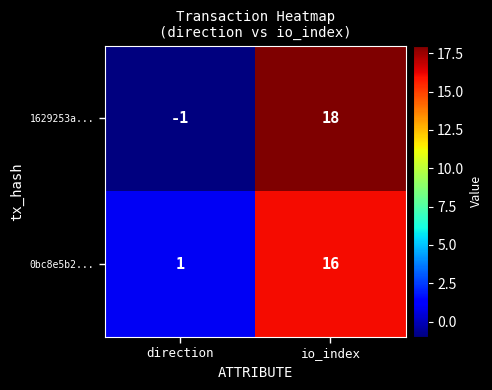

At which category does the chart reach its minimum across all series?

direction